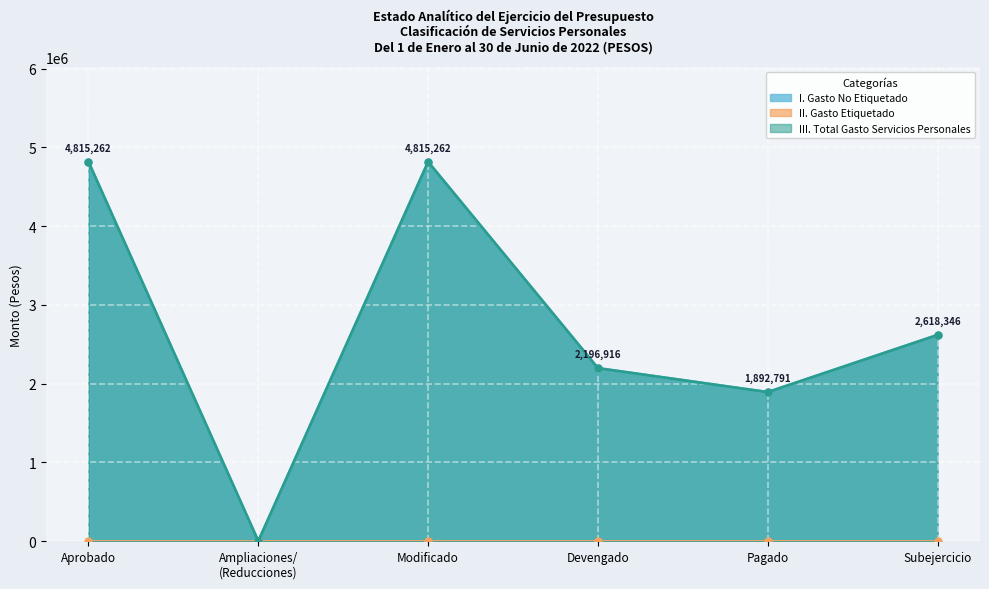

The I. Gasto No Etiquetado series shows 1053555 at Pagado. True or false?

False